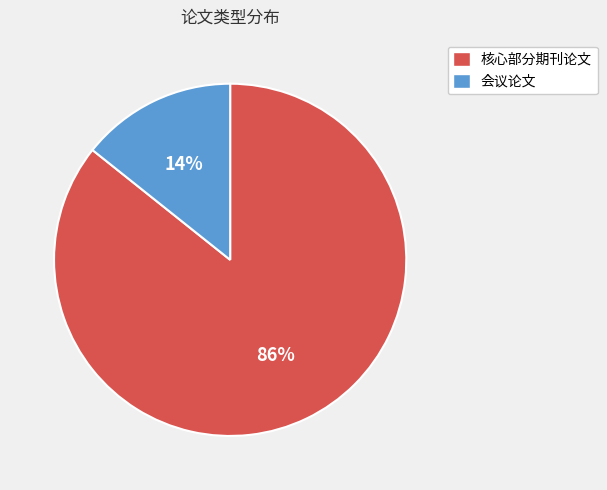

To the nearest percent, what is the average slice percentage?

50%